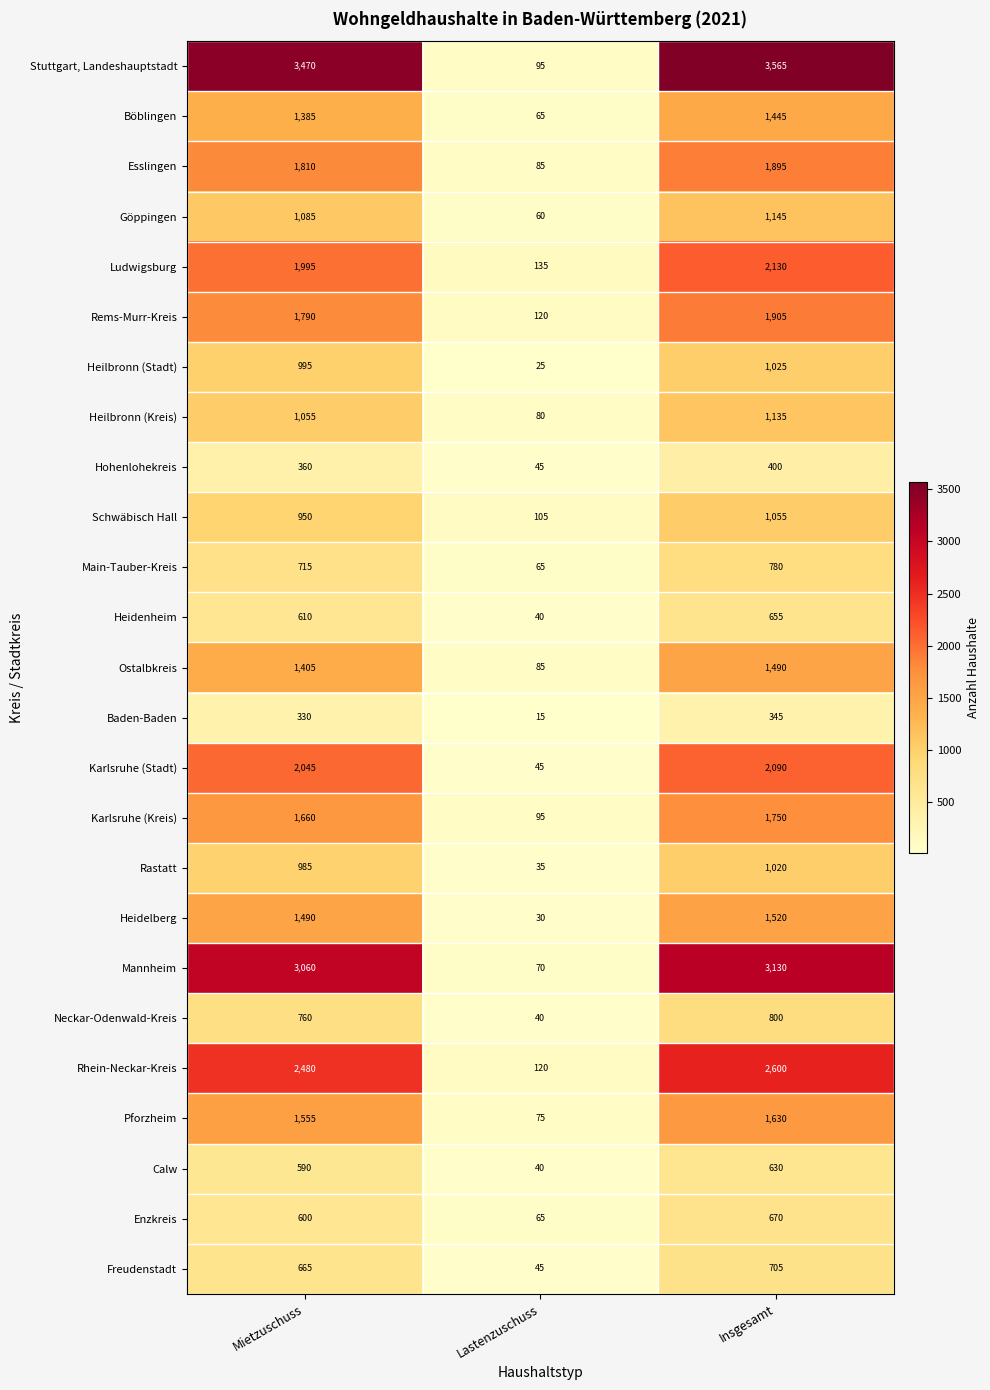

At which category is the sum across all series the highest?

Insgesamt